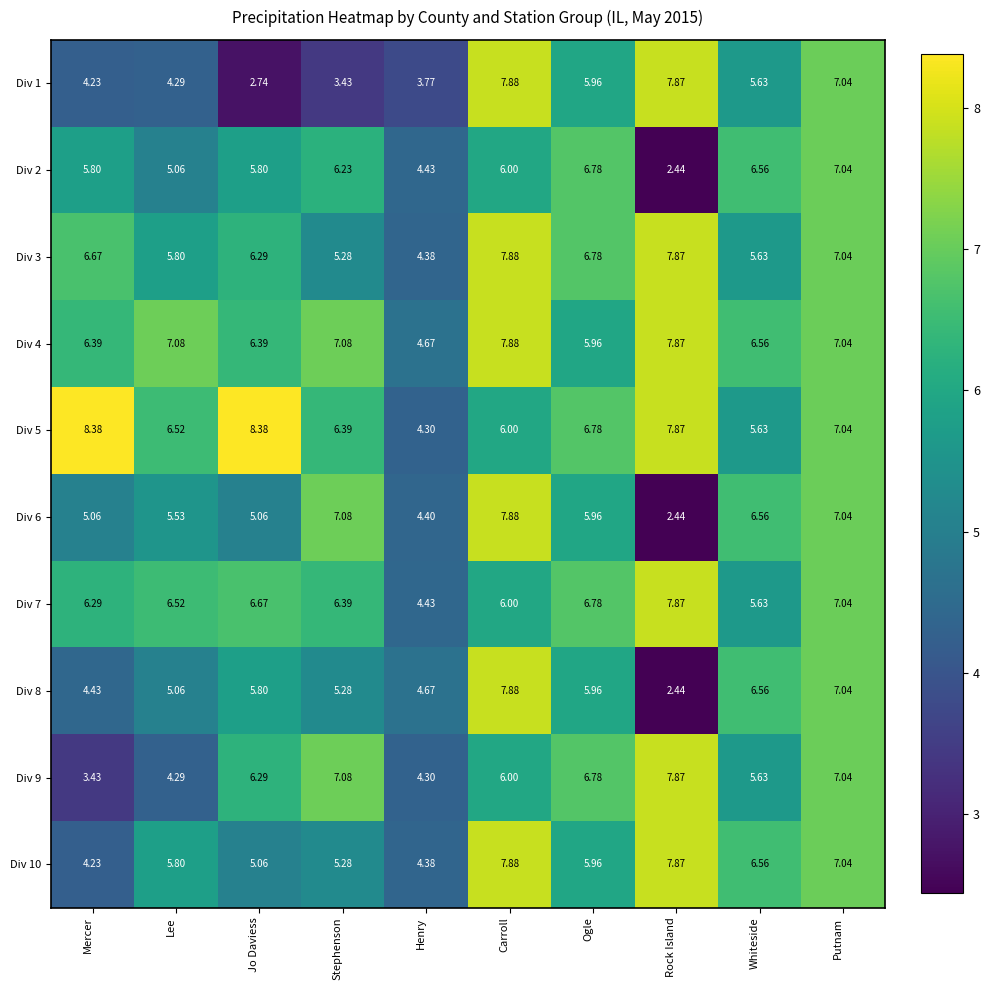

At how many categories does at least one series exceed 4?

10